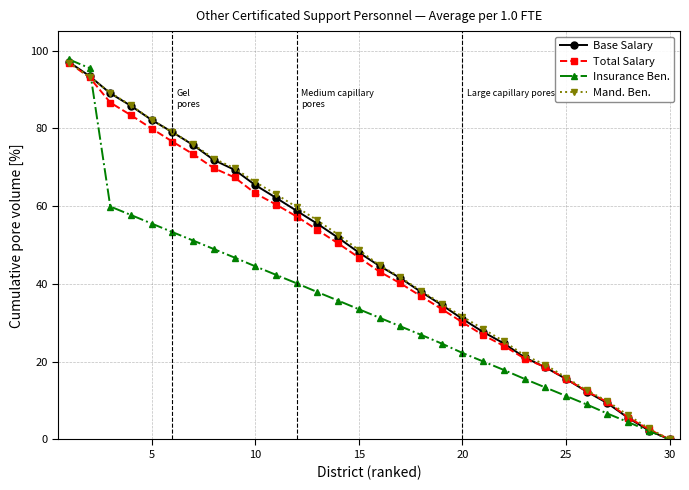

Which series has the widest spread of values?

Insurance Ben.